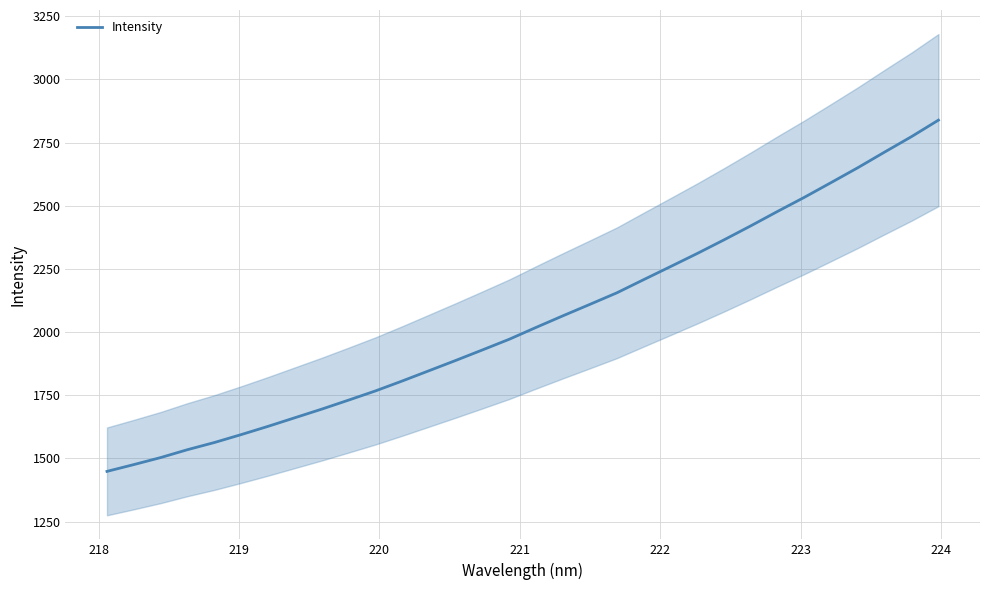

Is this an area chart (filled region under the line)?

No